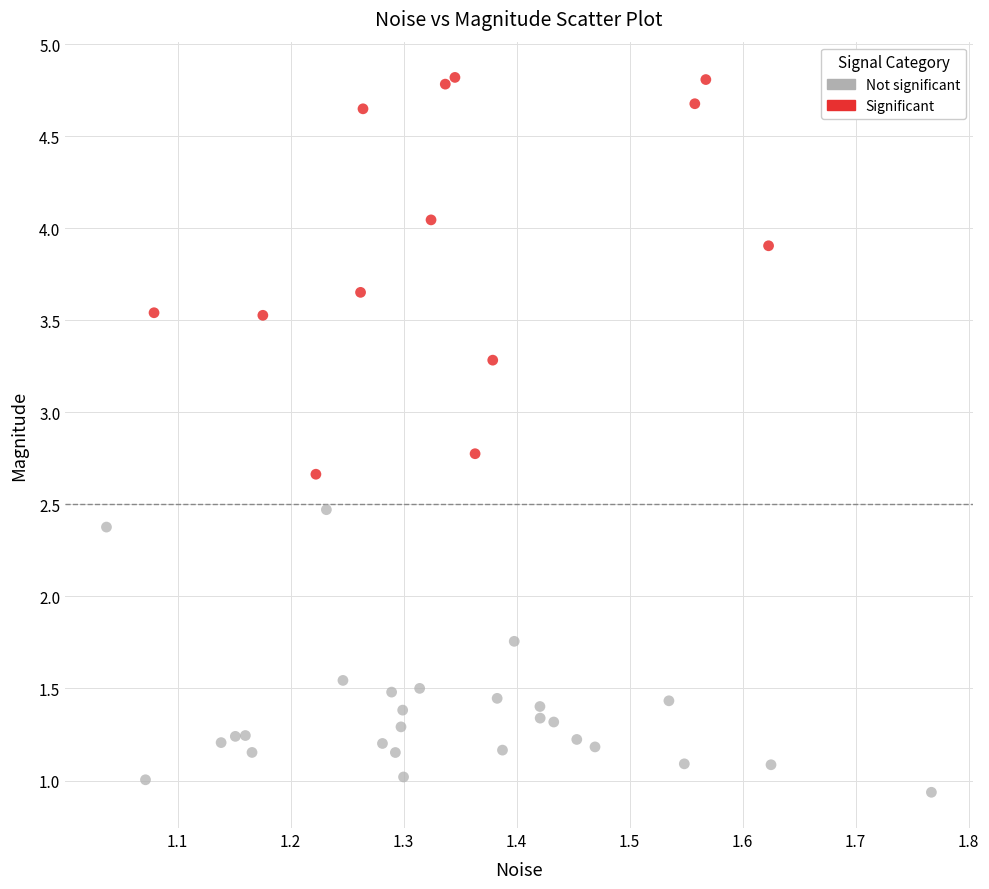

Which series contains the lowest Y value?

Not significant